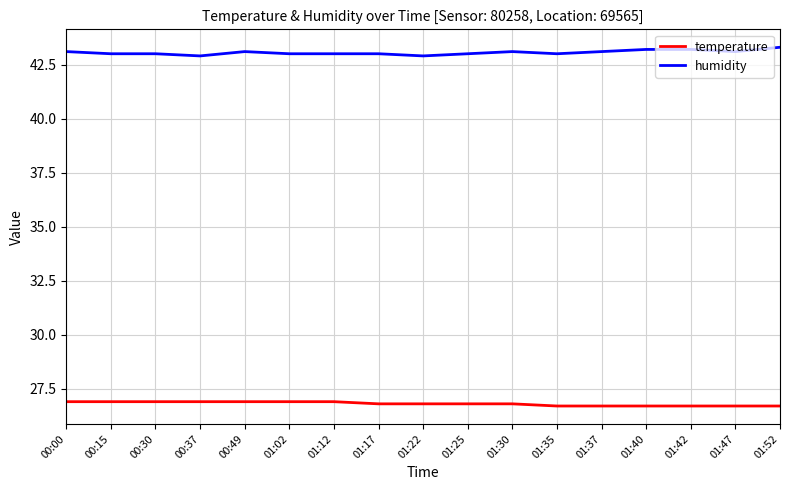

True or false: temperature has a value of 37.5 at 01:22.

False